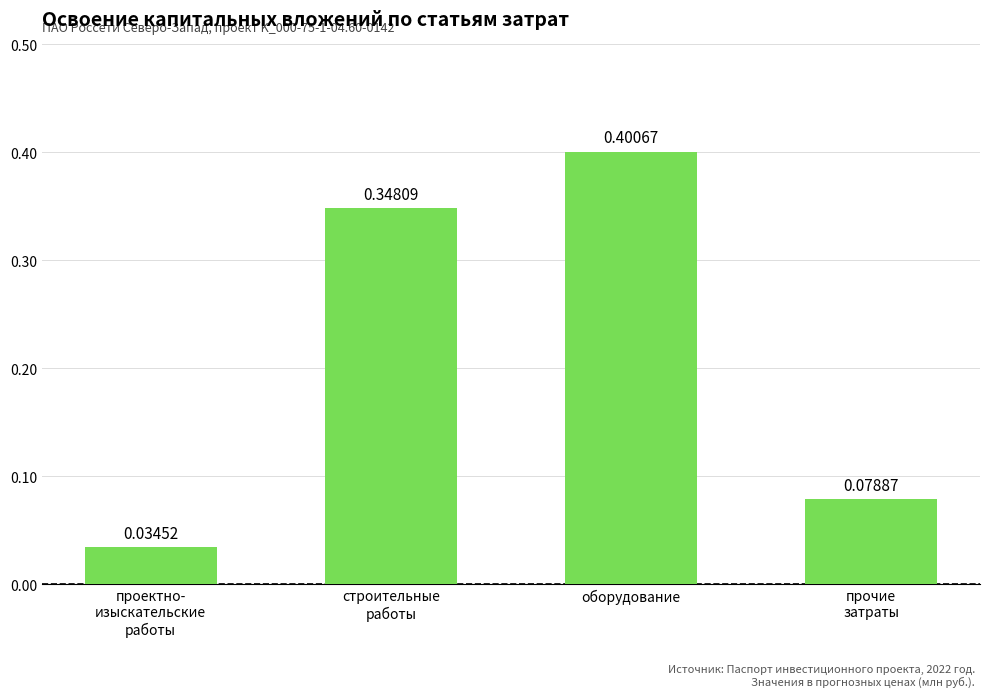

What is the value of the 3rd bar from the left?

0.4